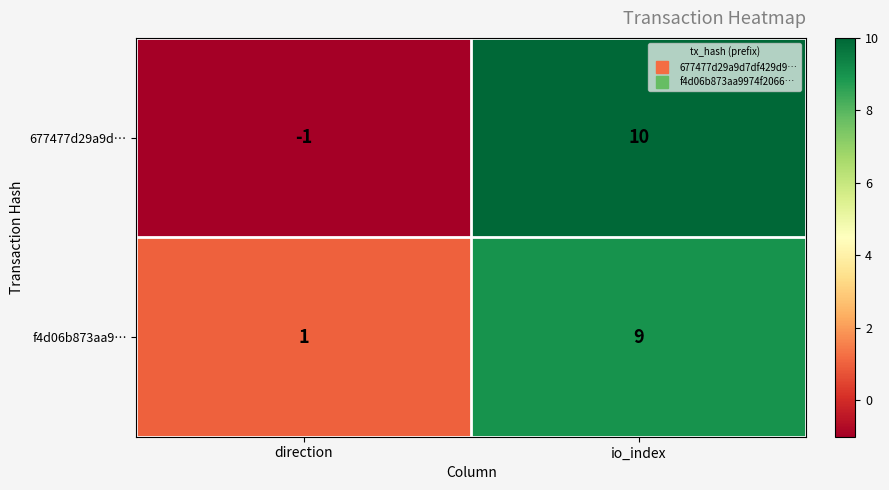

At how many categories does at least one series exceed 6?

1